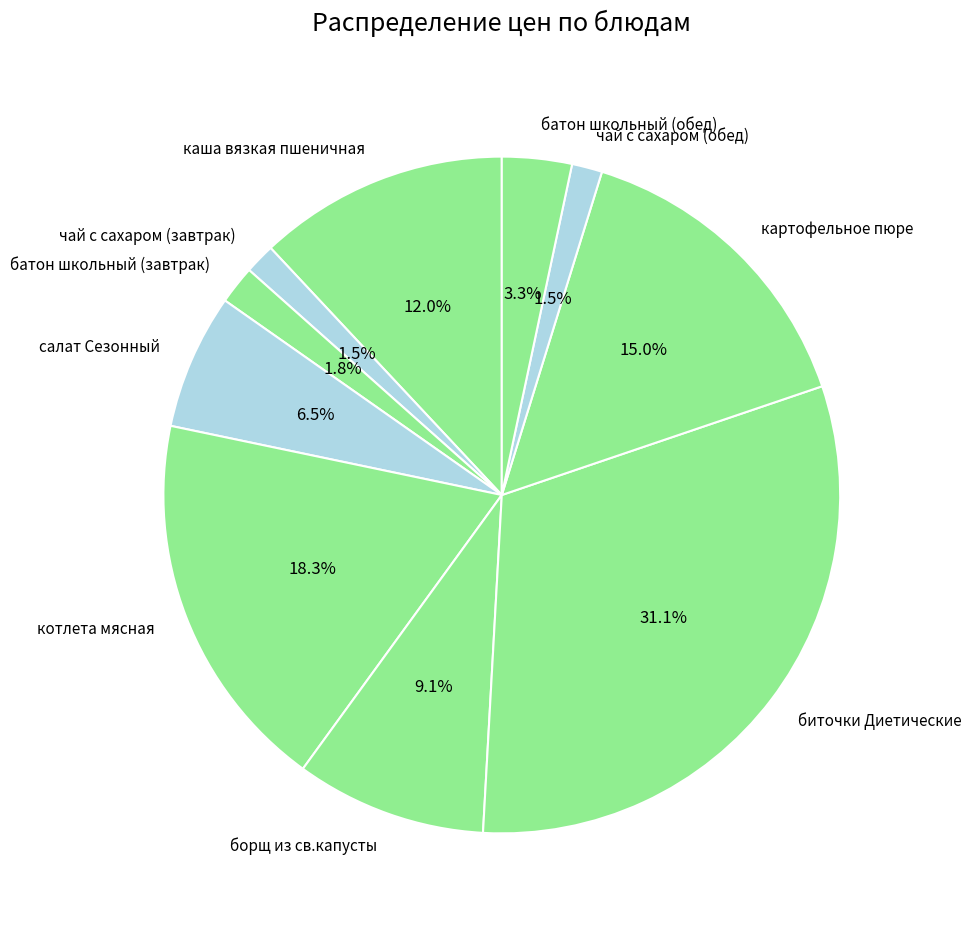

Count the number of slices in the pie.

10